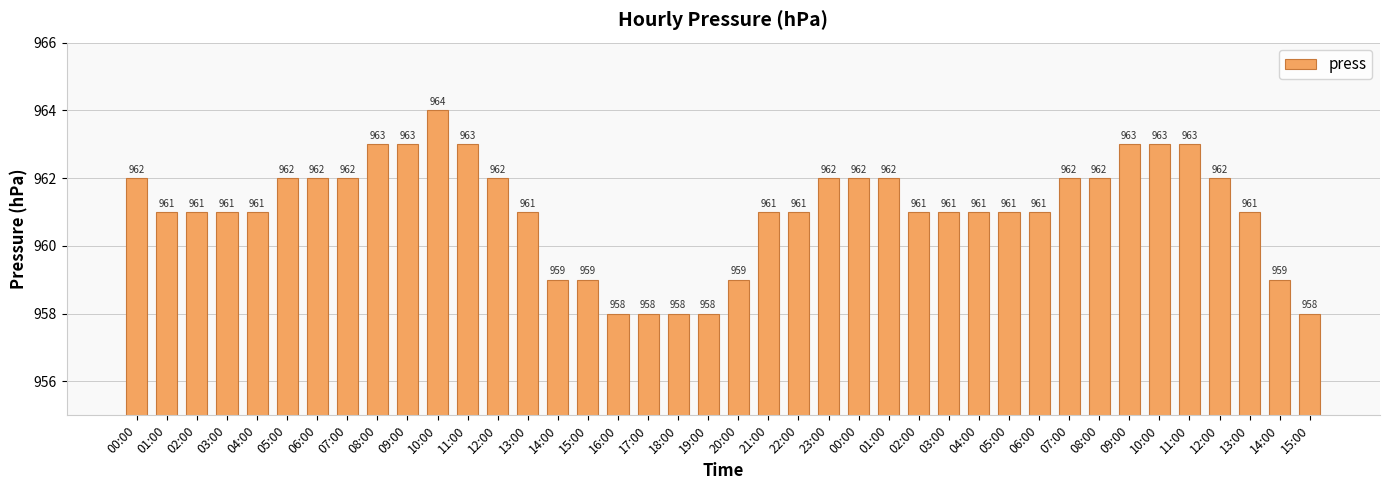

Does the chart contain any negative values?

No